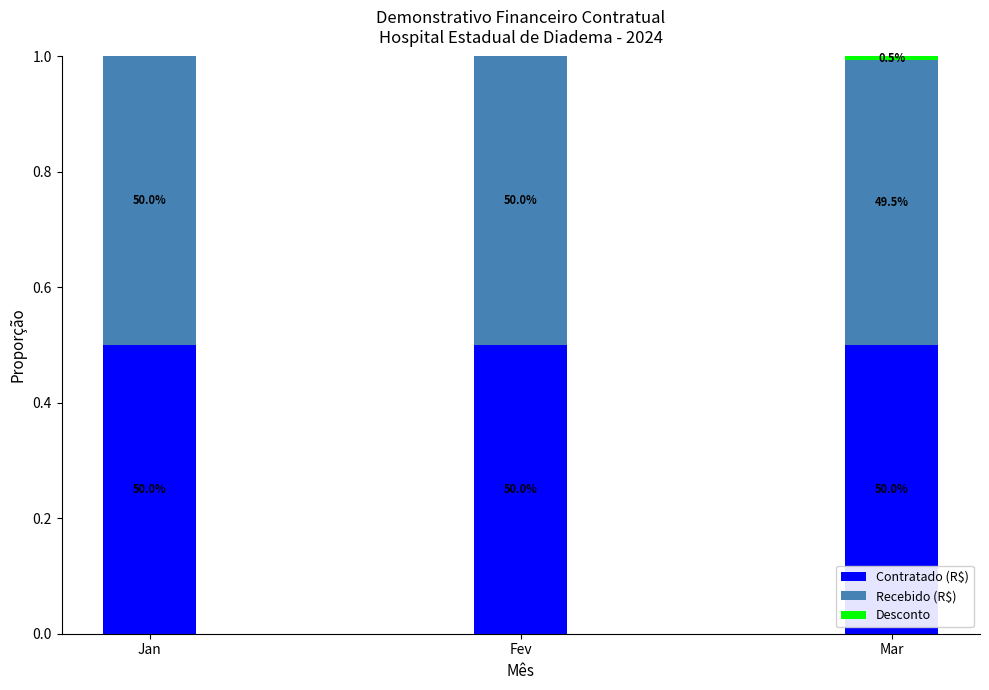

List the series in order of their peak value, highest first.

Contratado (R$), Recebido (R$), Desconto